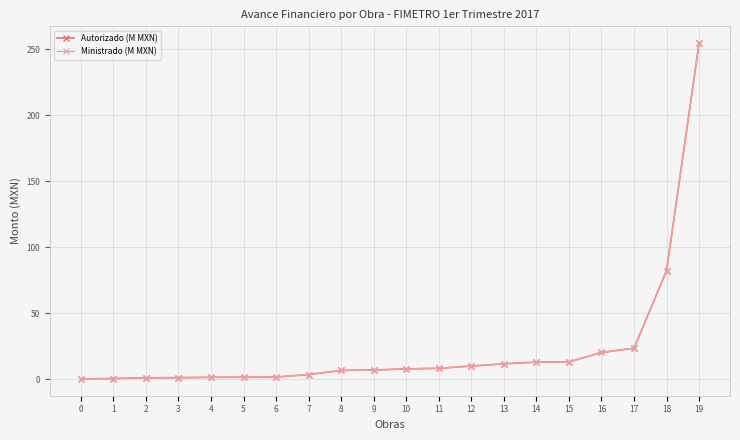

The Ministrado (M MXN) series shows 254.5 at 19. True or false?

True